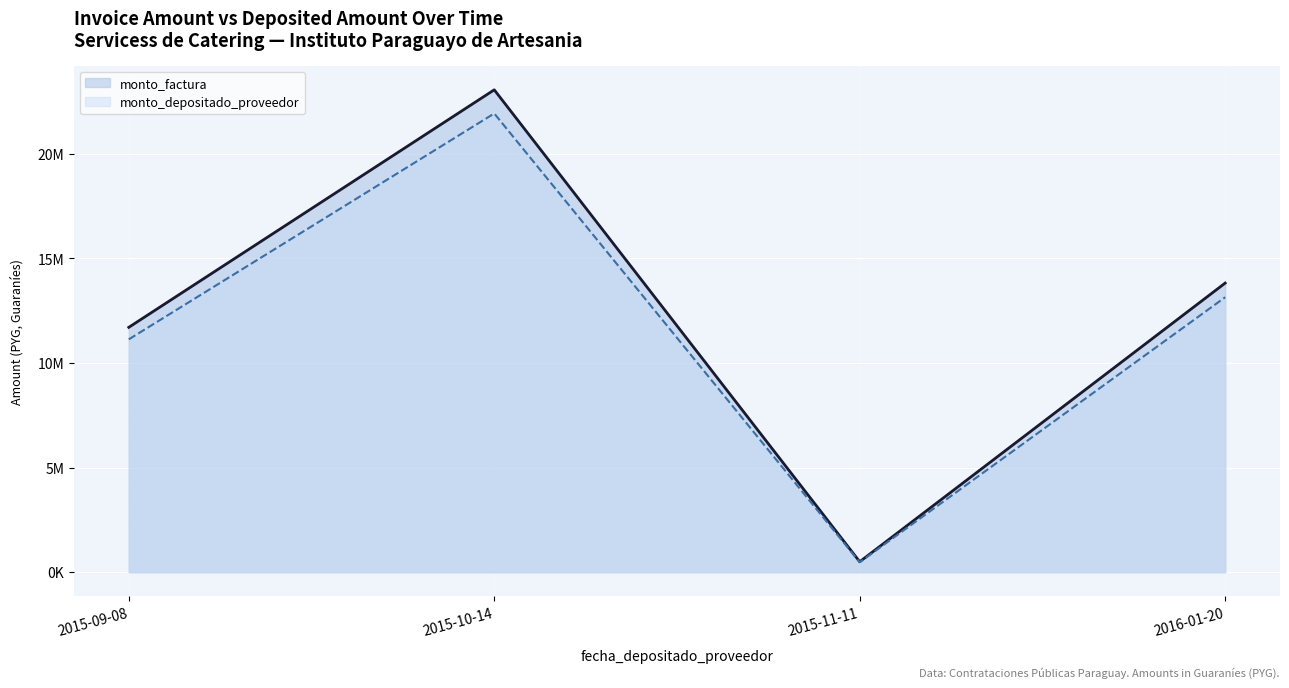

Reading left to right, list all the values displayed in this chart.

monto_factura: 11700000	23049000	500000	13815000
monto_depositado_proveedor: 11126488	21919180	475491	13137813